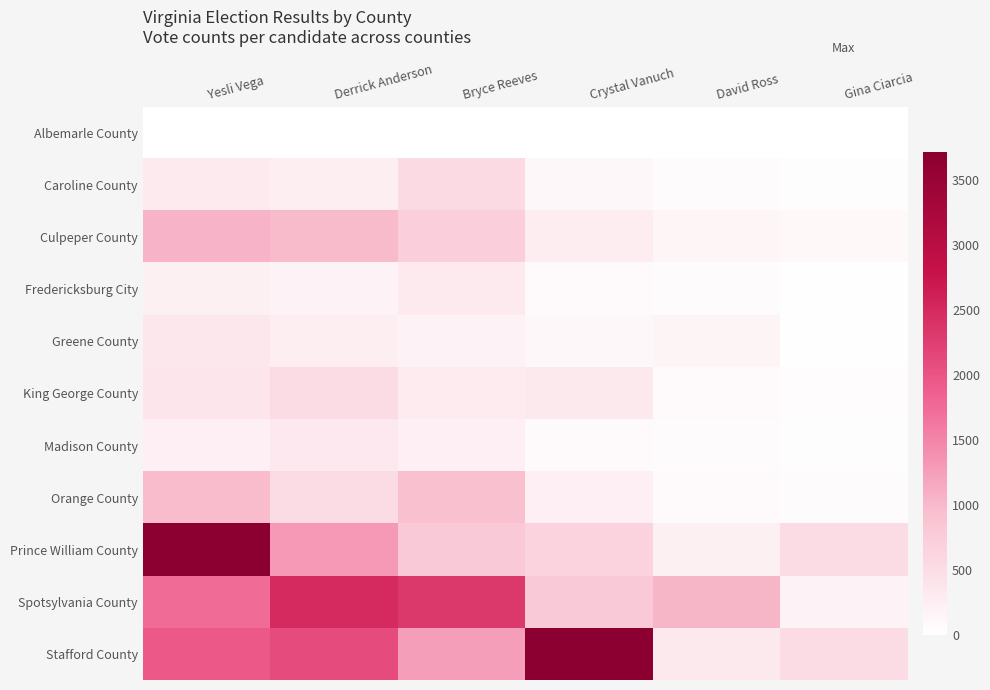

At which category is the sum across all series the highest?

Yesli Vega